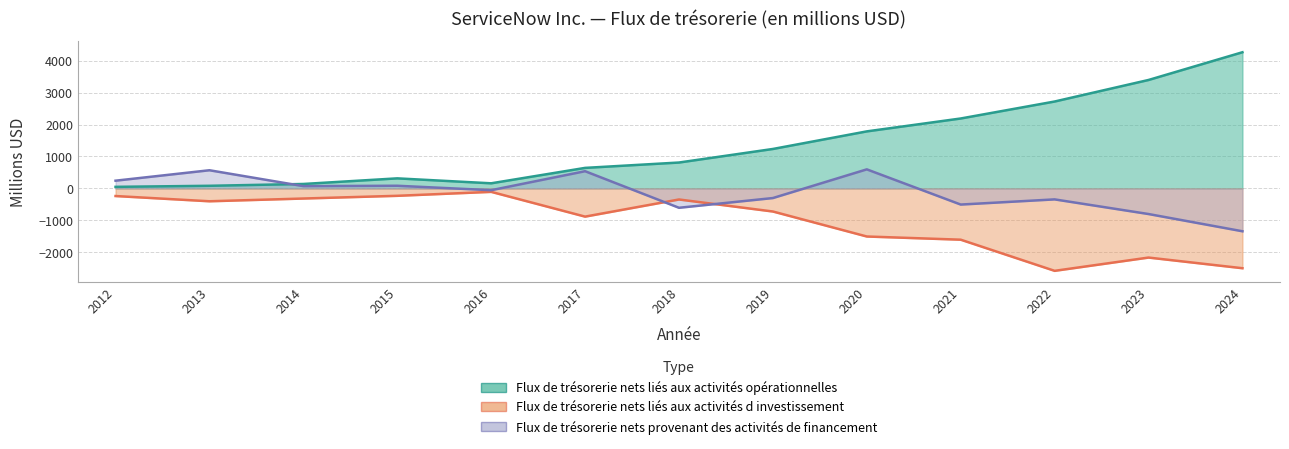

In Flux de trésorerie nets liés aux activités d investissement, how many points are higher than both neighbors (excluding endpoints)?

3